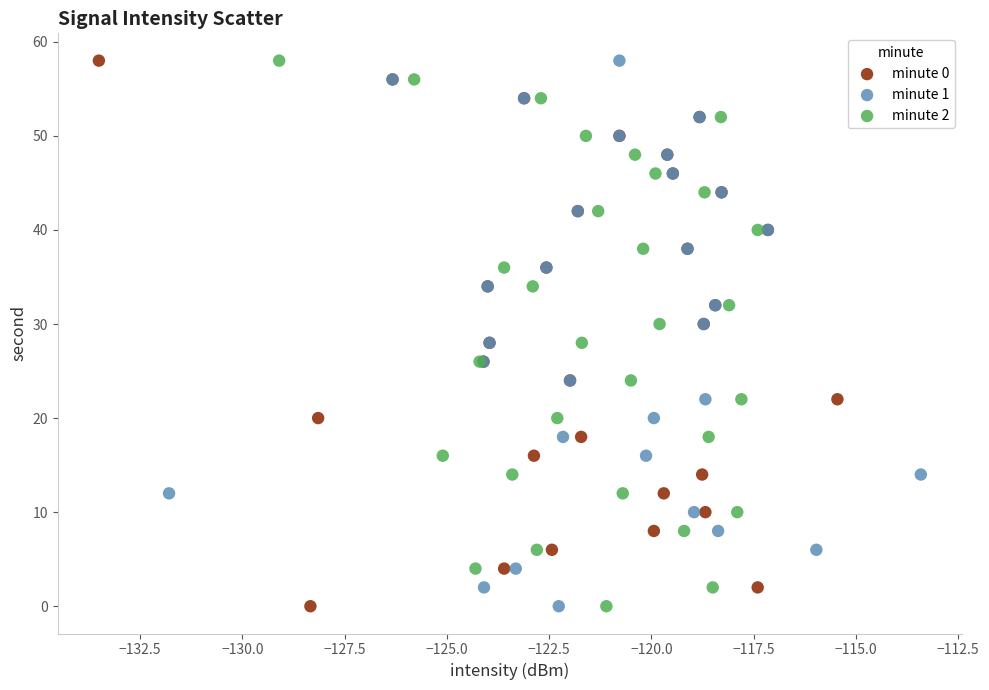

What are all the series names shown in the legend?

minute 0, minute 1, minute 2